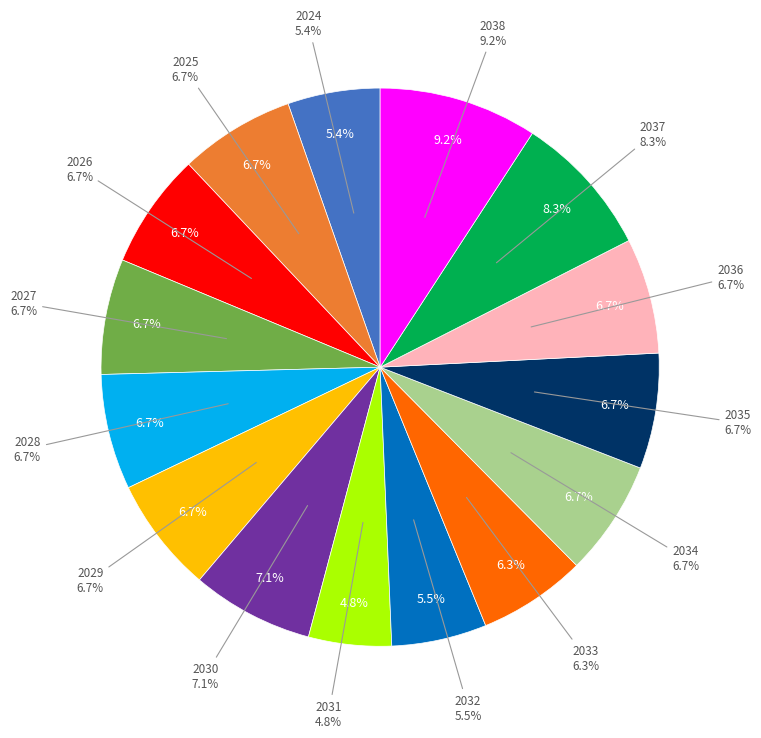

Does 2027 account for over 50% of the chart?

No